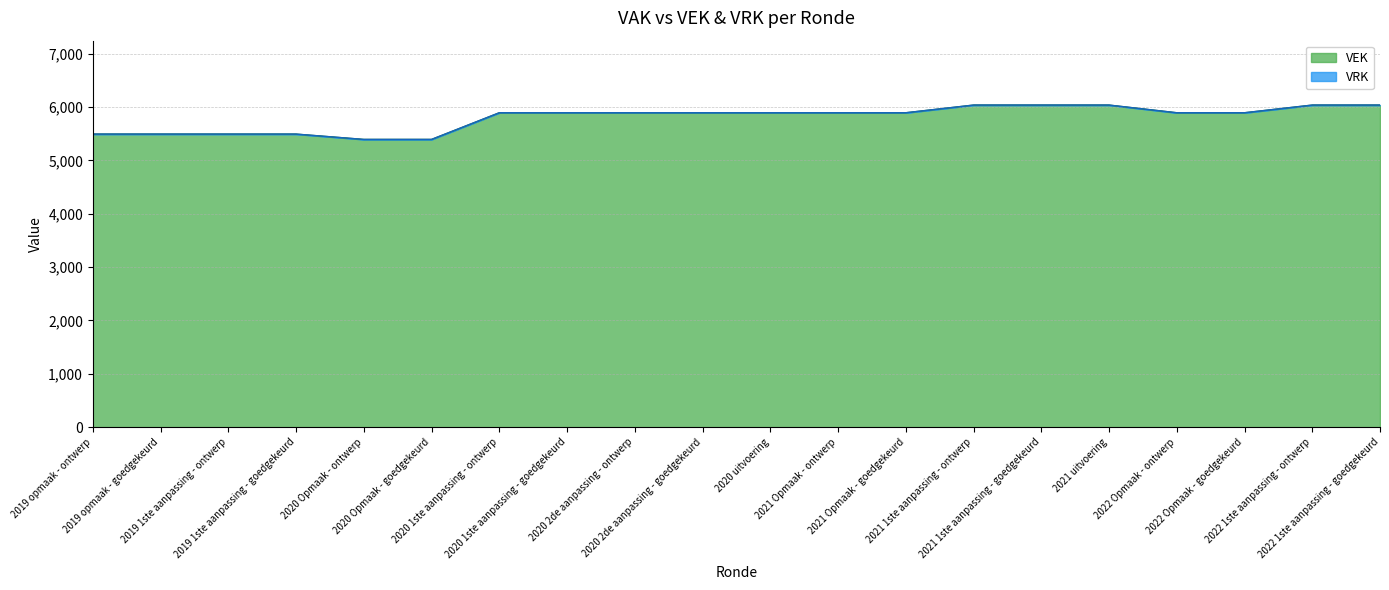

True or false: the data has more than 1 interior local peaks.

False